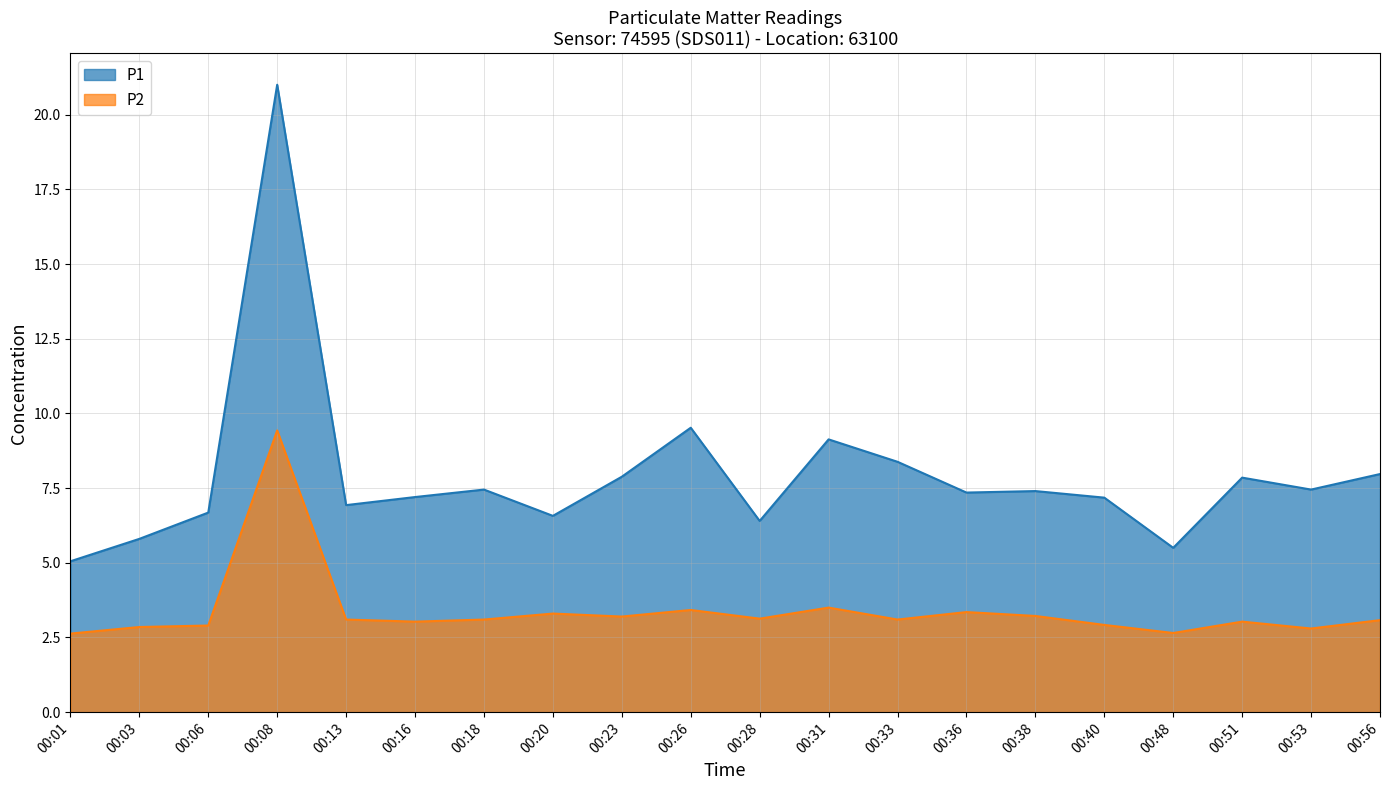

What is the sum of all P2 values?

67.7